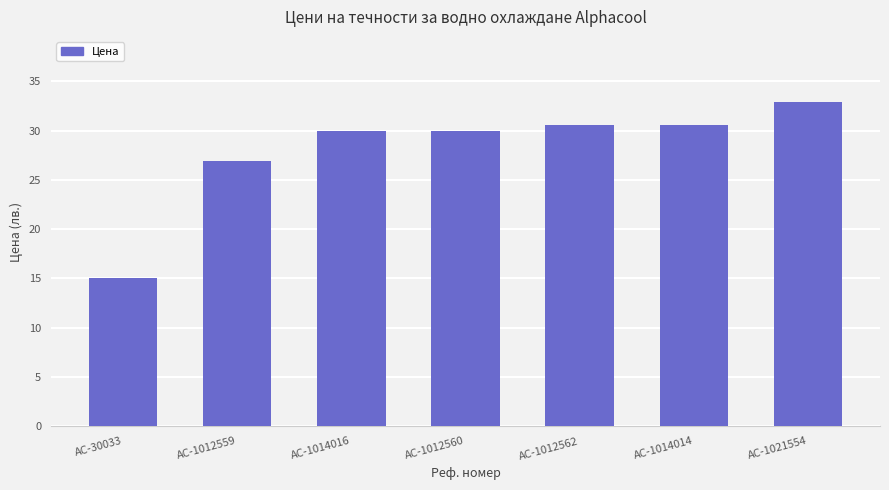

Reading left to right, list all the values displayed in this chart.

15.0	26.9	30.0	30.0	30.6	30.6	32.9